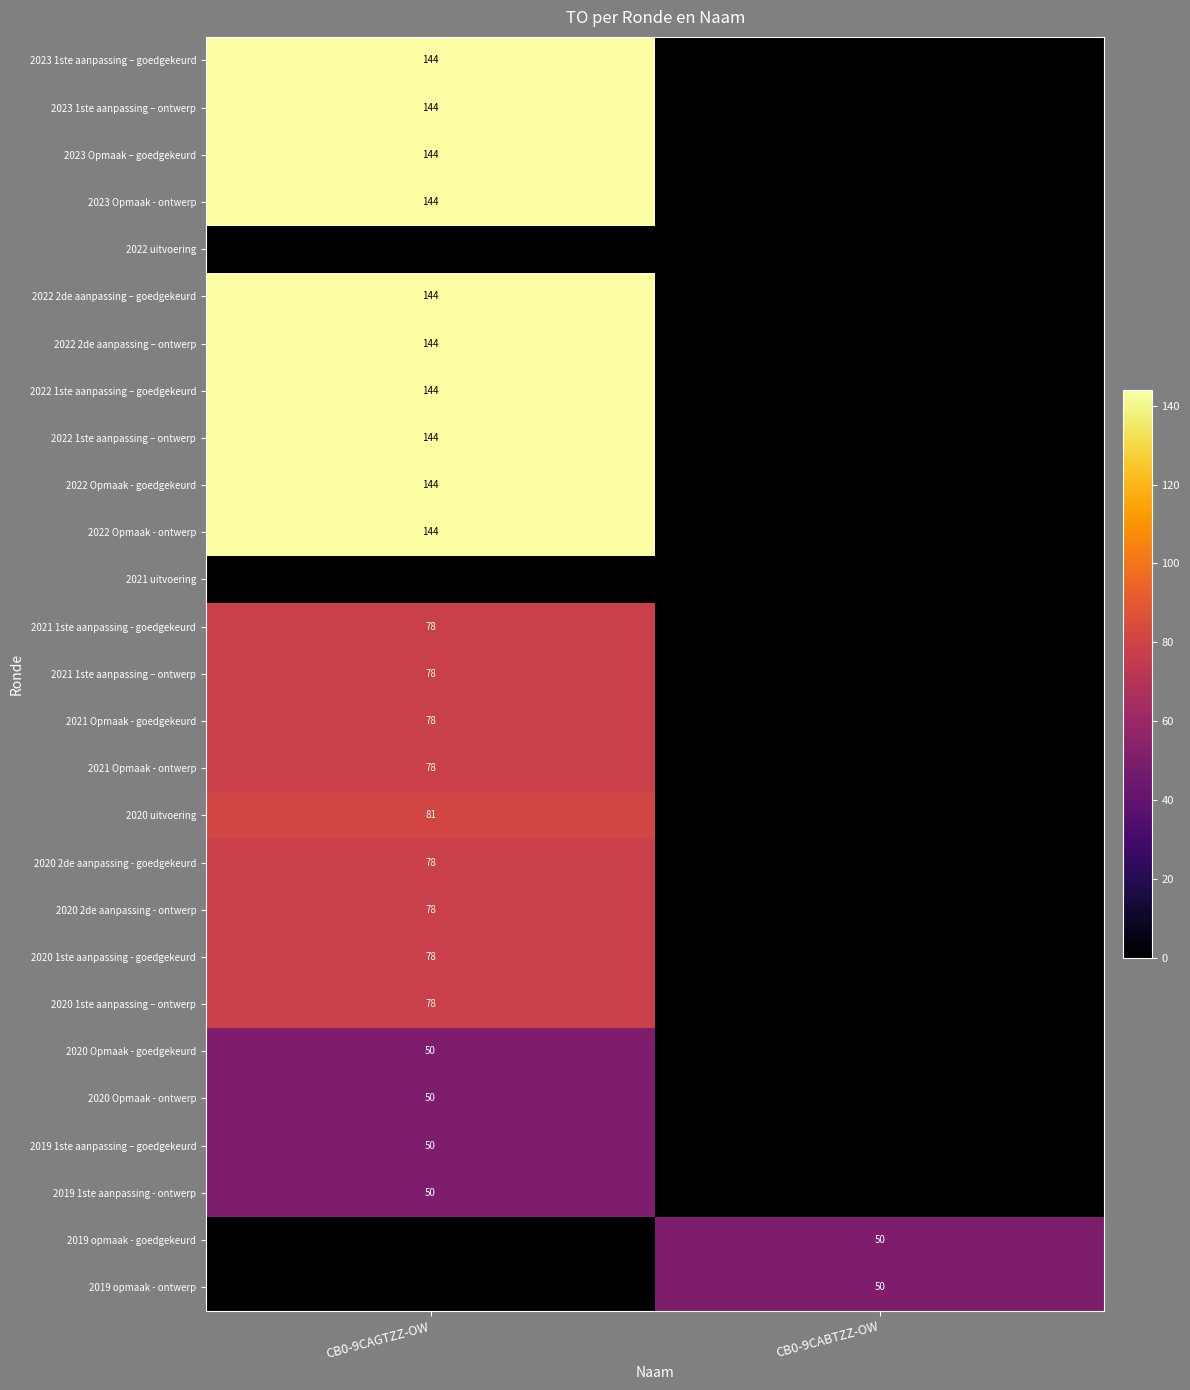

The value of 2021 1ste aanpassing - goedgekeurd at CB0-9CAGTZZ-OW is 122. True or false?

False